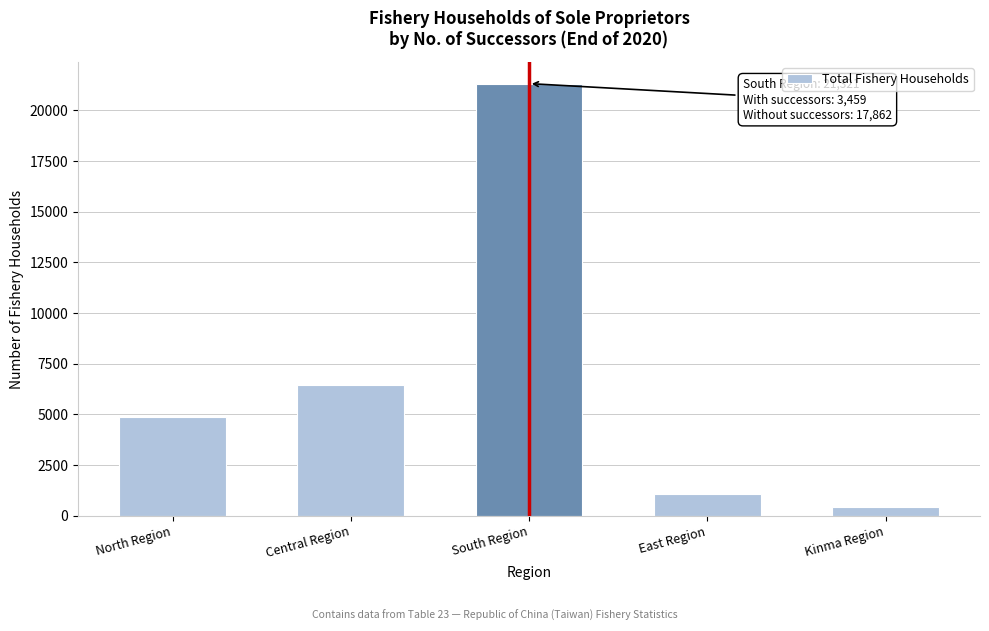

Reading left to right, what are all the values shown in this chart?

4856	6452	21321	1063	437